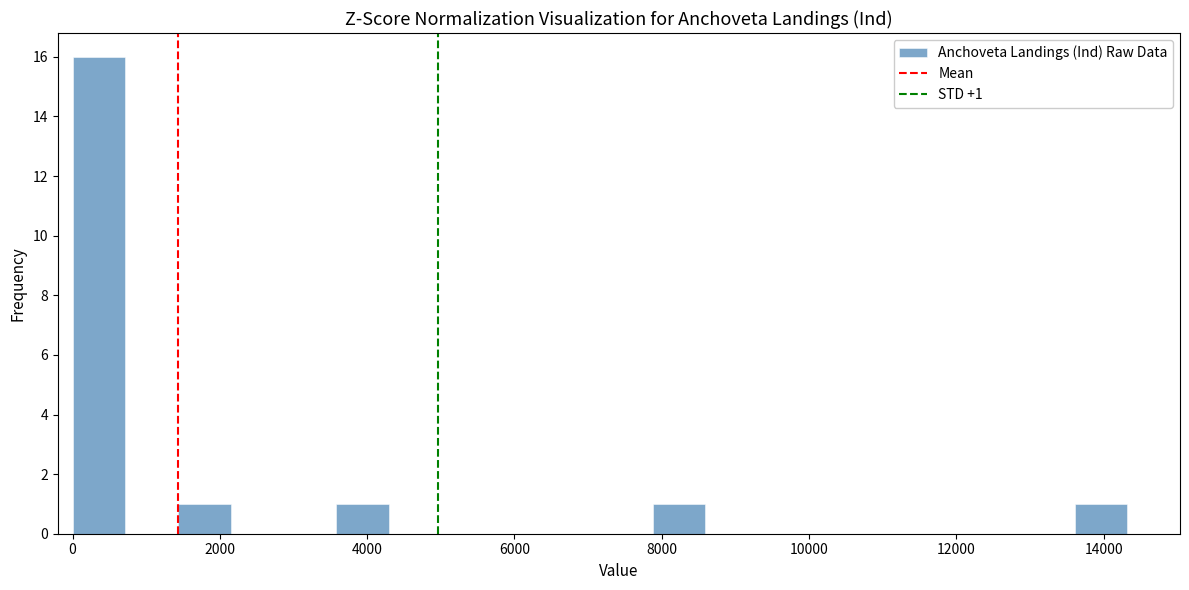

Around what value on the x-axis is the tallest bar? Give the approximate position of its centre, as read against the axis.

400